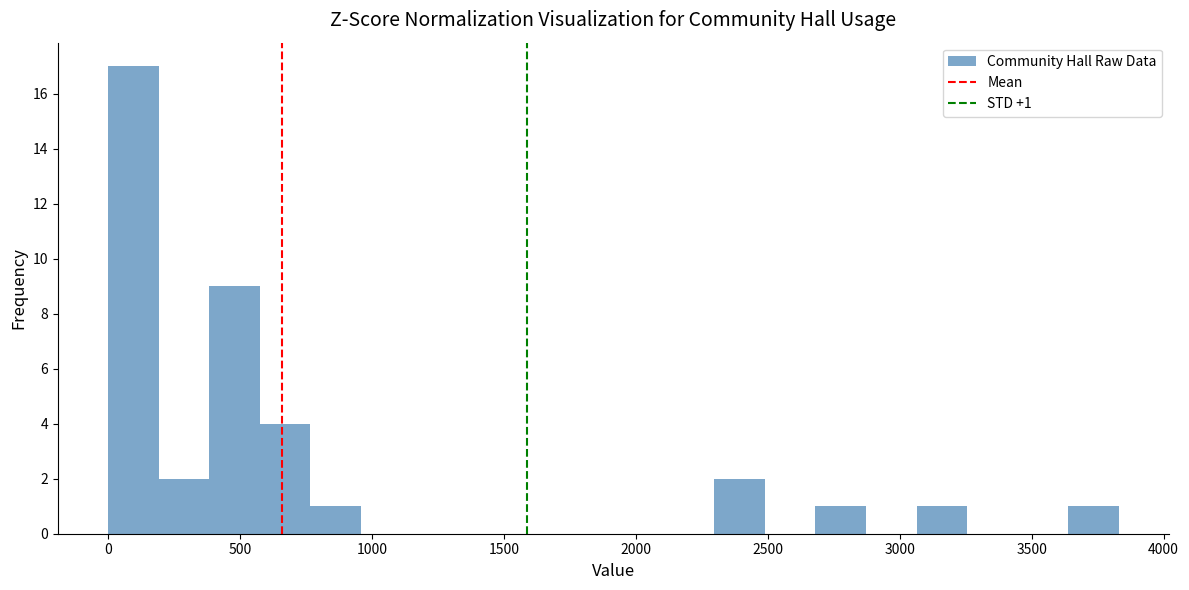

Around what value on the x-axis is the tallest bar? Give the approximate position of its centre, as read against the axis.

100